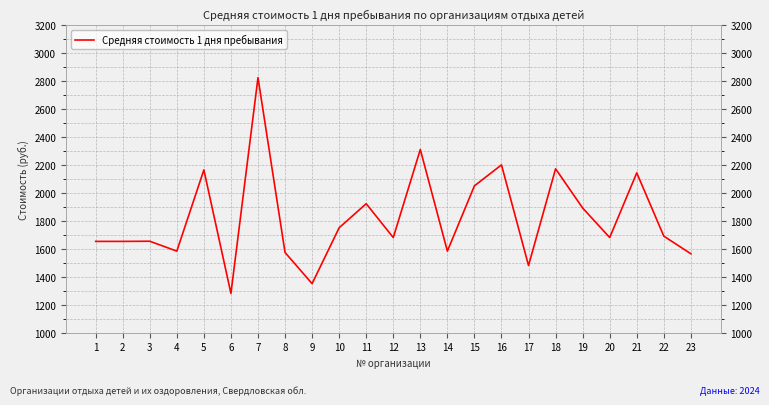

Where is the data nearest to the value 2052?

15